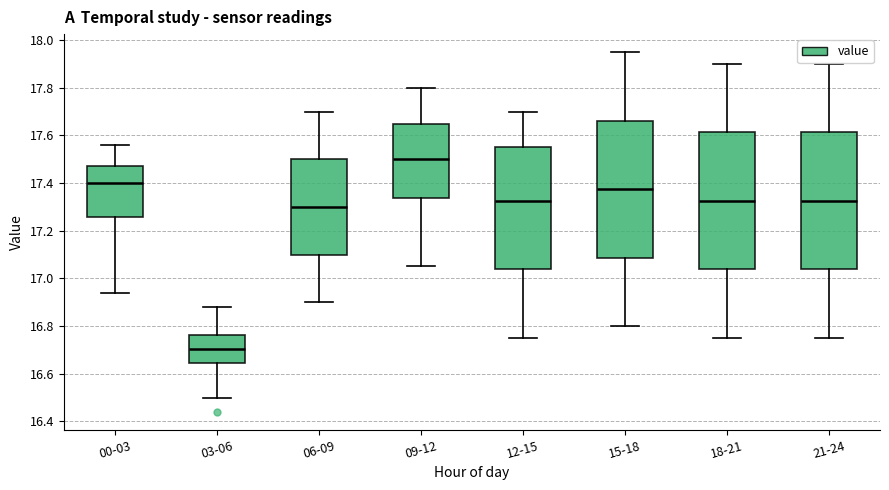

Which box has the lowest median line?

03-06